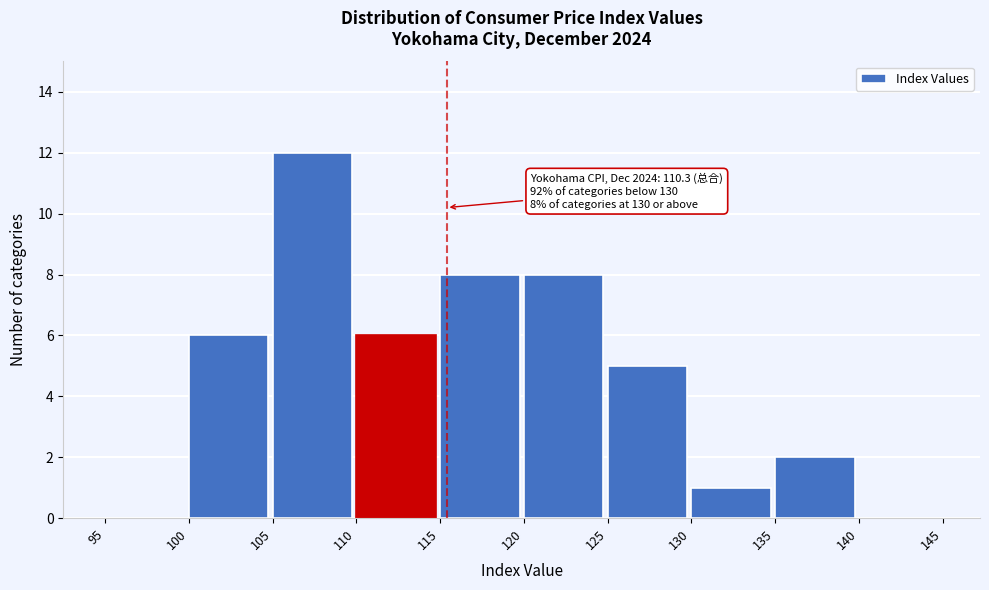

Which range on the x-axis has the tallest bar?

105 to 110